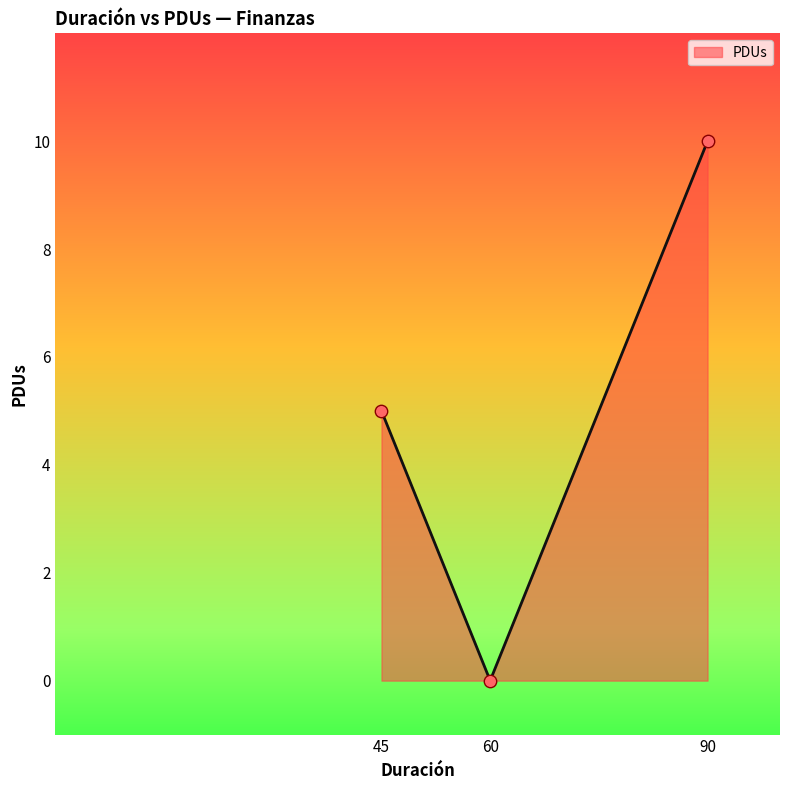

What is the change in value from 45 to 90?

+5